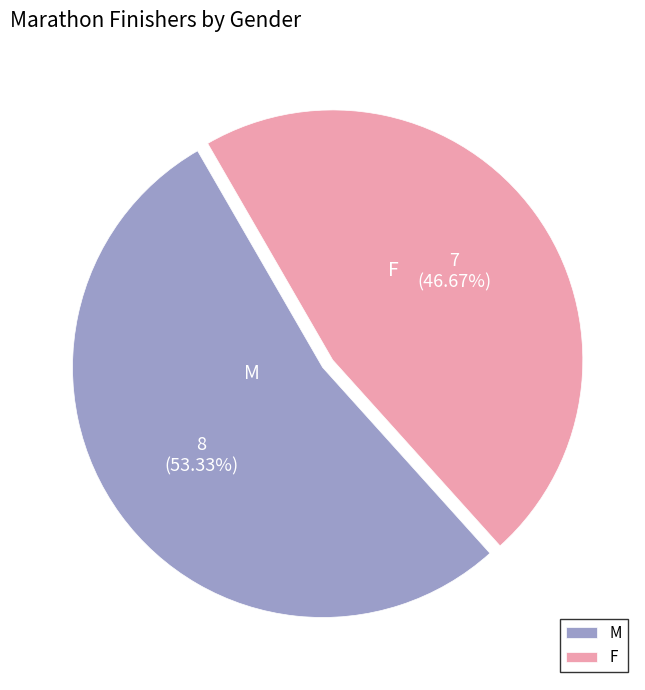

Which slice is the largest?

M